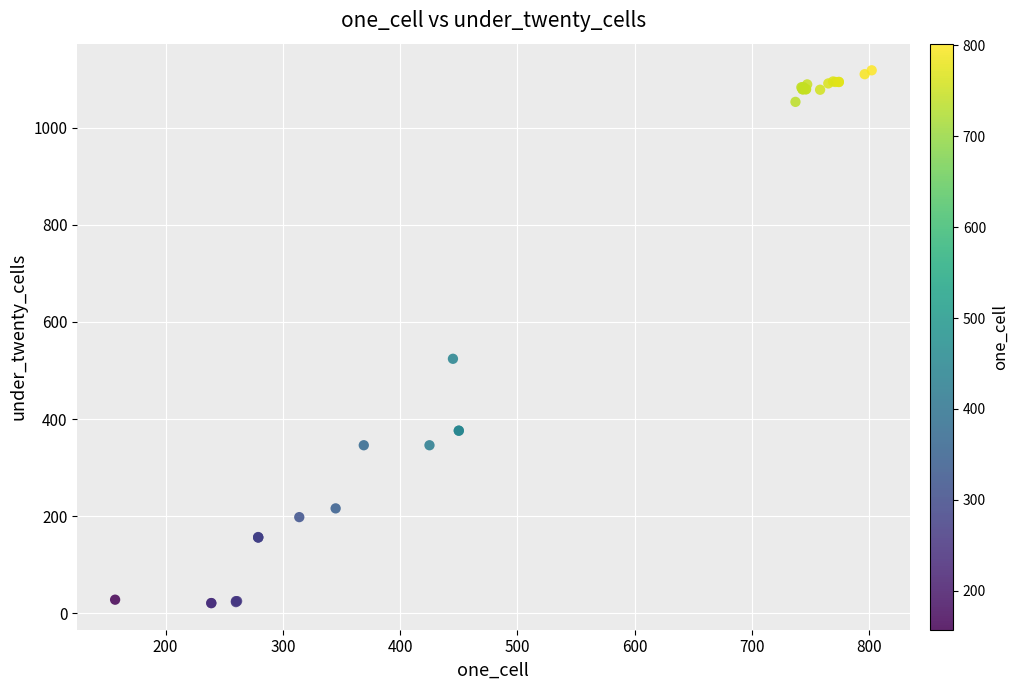

What Y value in the scatter plot is closest to 569?

524